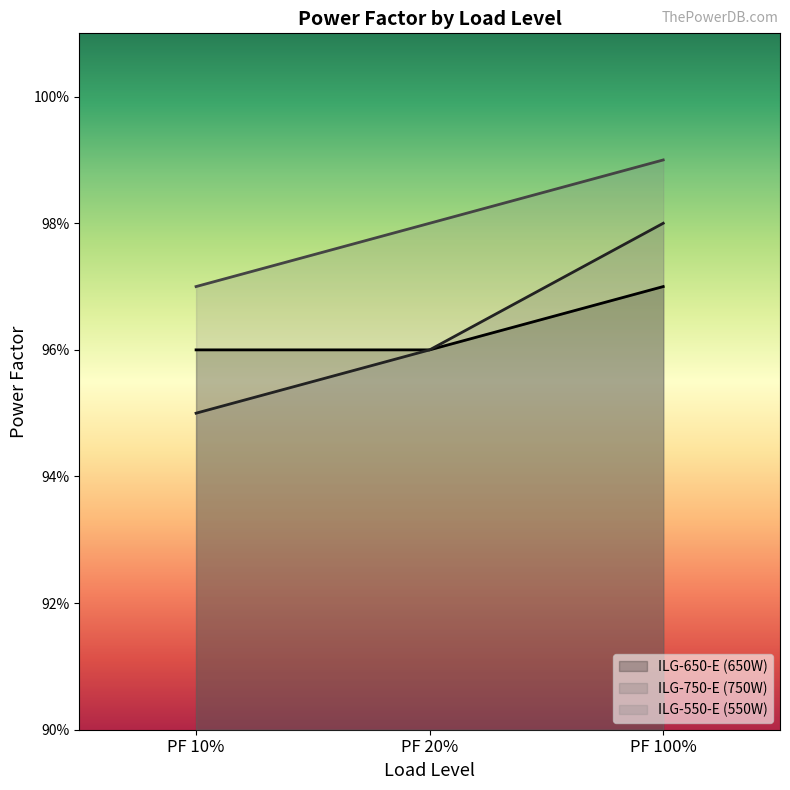

Which series has the largest range (max minus min)?

ILG-750-E (750W)